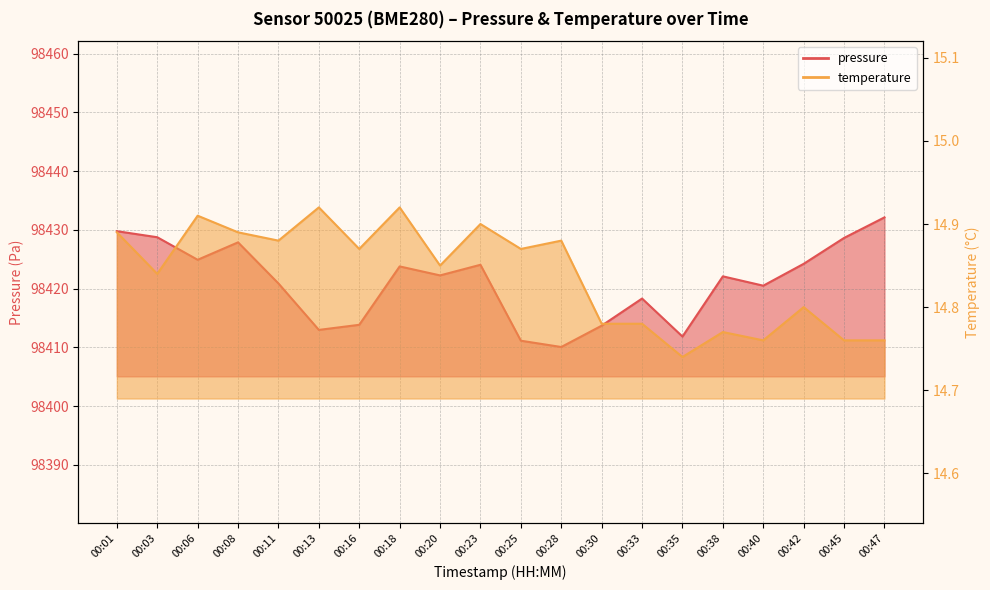

What is the value of the pressure point at the 3rd from the left?

98424.9